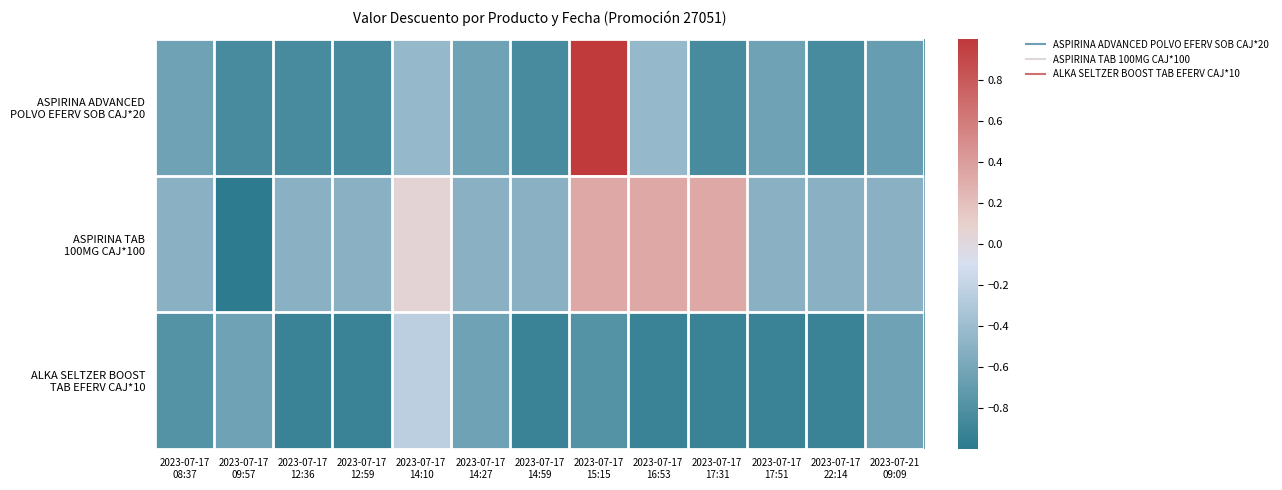

What is the spread (max minus min) of values at 2023-07-17
16:53?

1.2